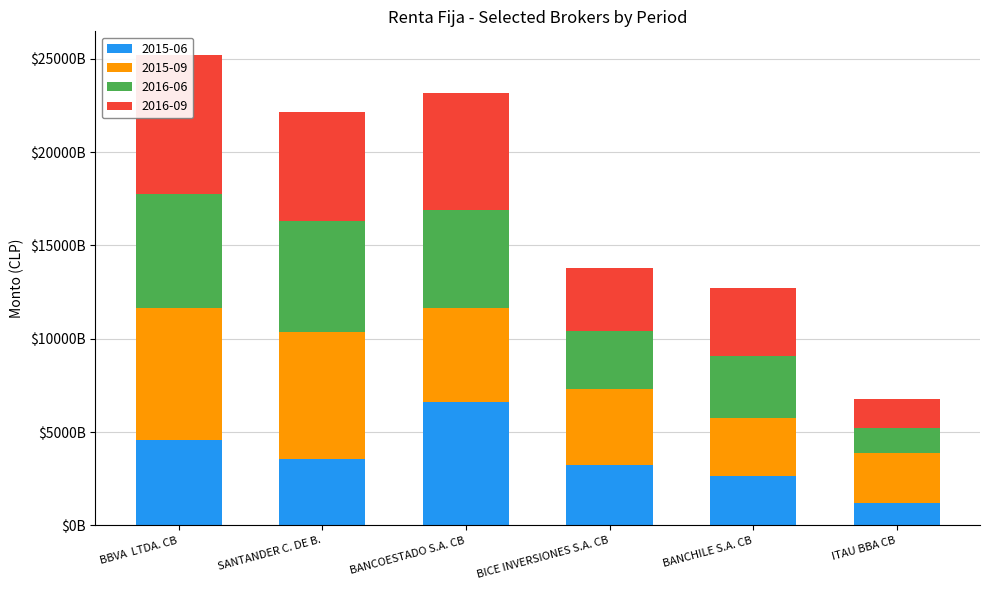

At how many categories does at least one series exceed 3905374963171?

4